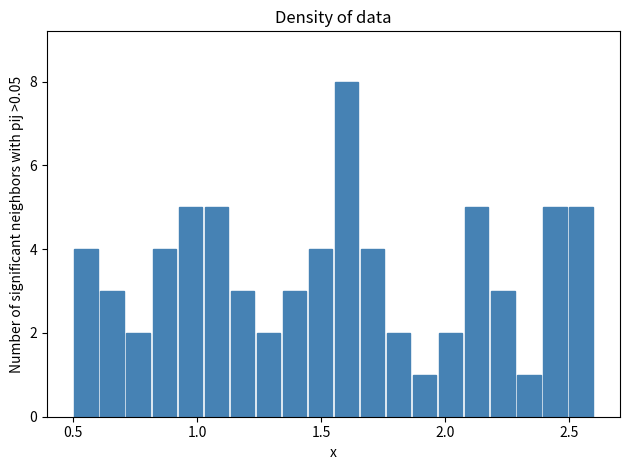

Read against the x-axis, roughly where is the centre of the tallest bar?

1.60